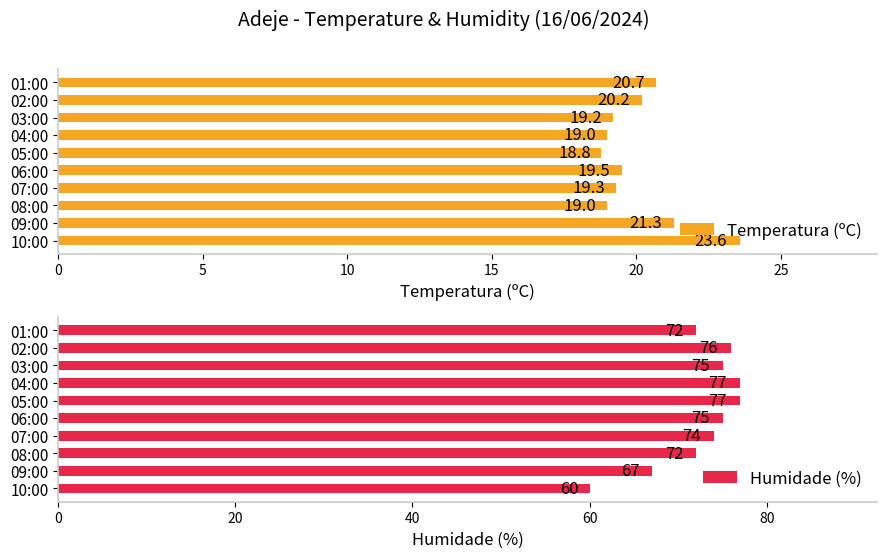

How many bars are there in total?

20